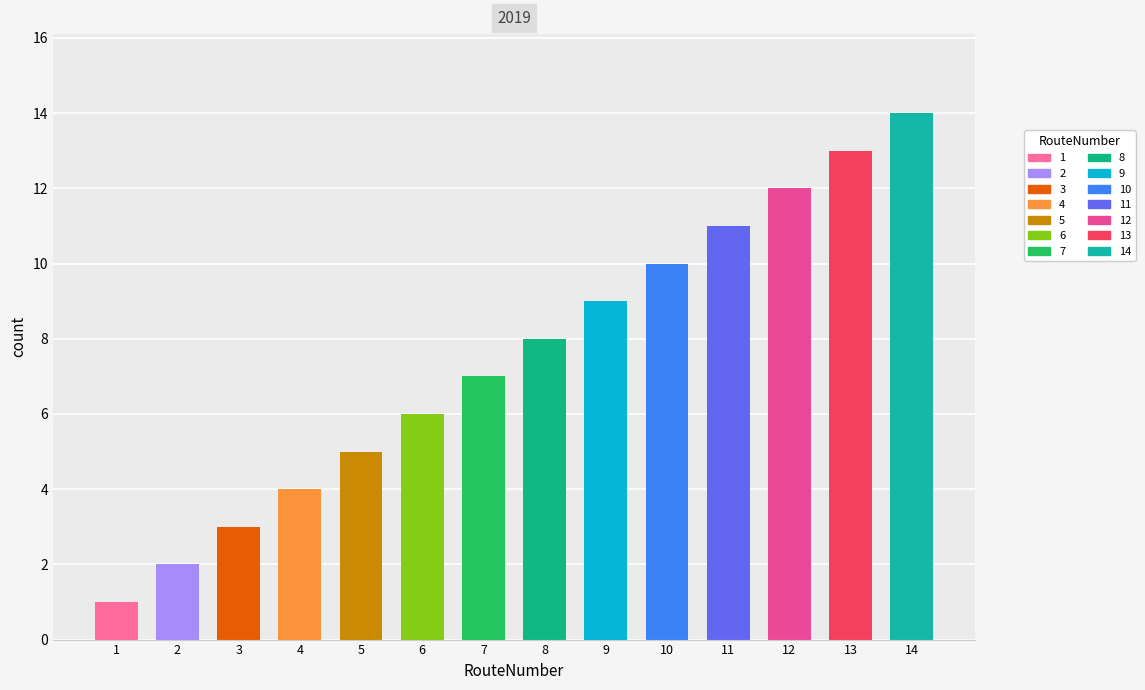

How many values are below 8?

7